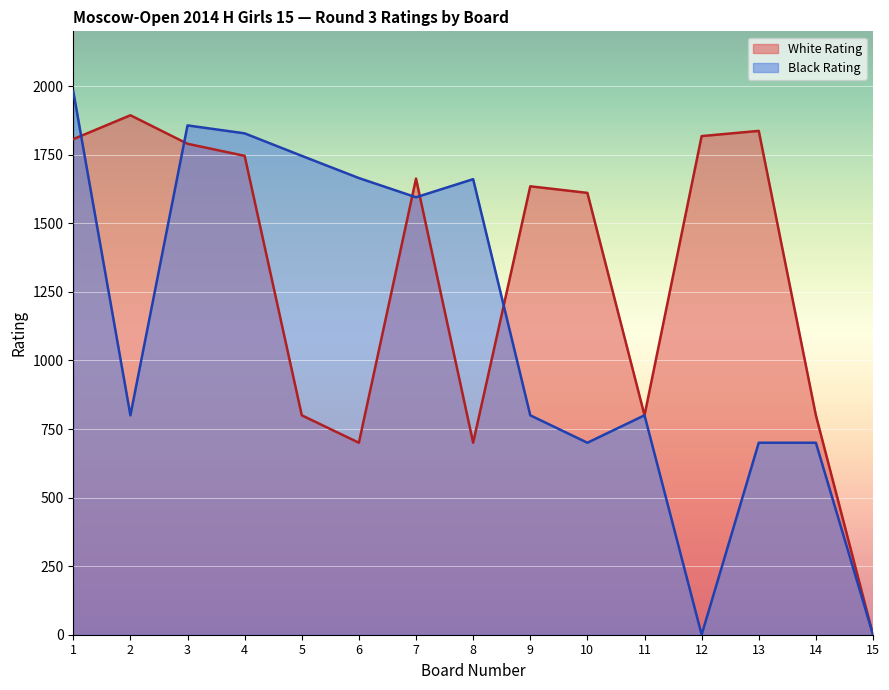

At how many categories does at least one series exceed 124?

14